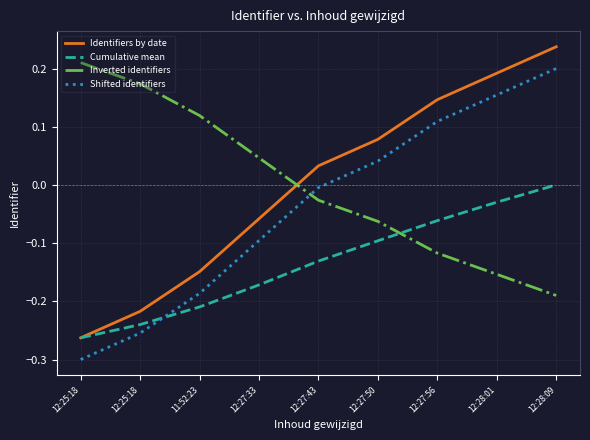

What are all the series names shown in the legend?

Identifiers by date, Cumulative mean, Inverted identifiers, Shifted identifiers